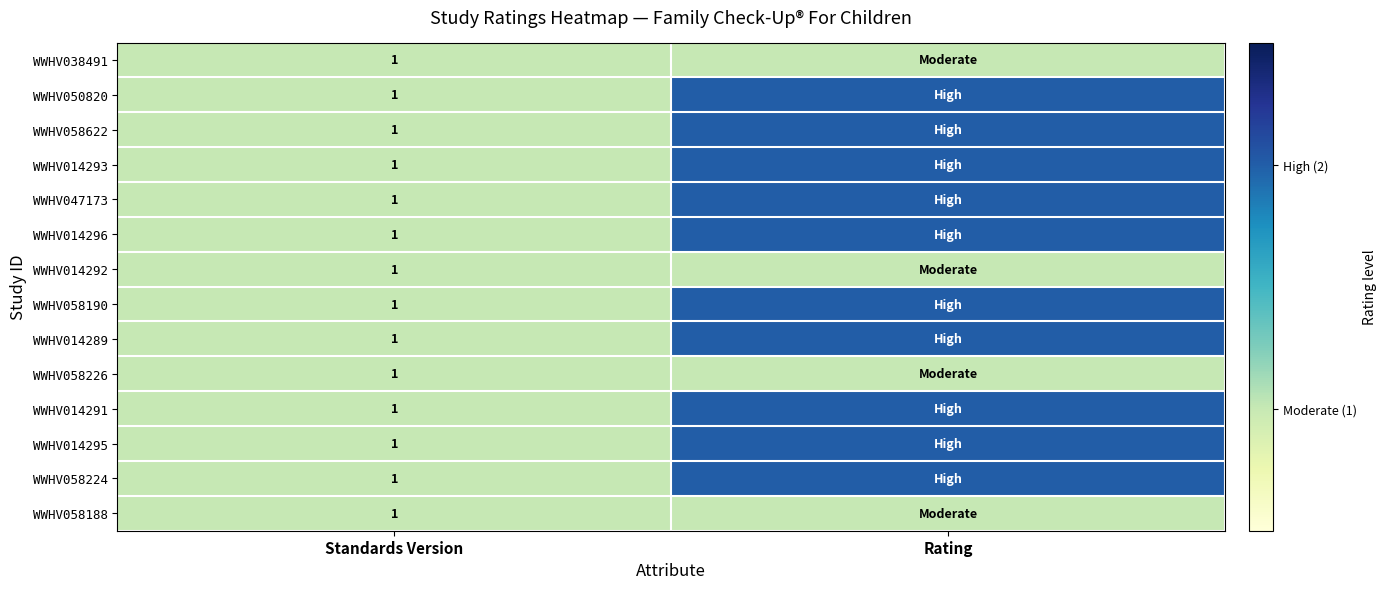

True or false: WWHV014296 has a value of 1 at Standards Version.

True